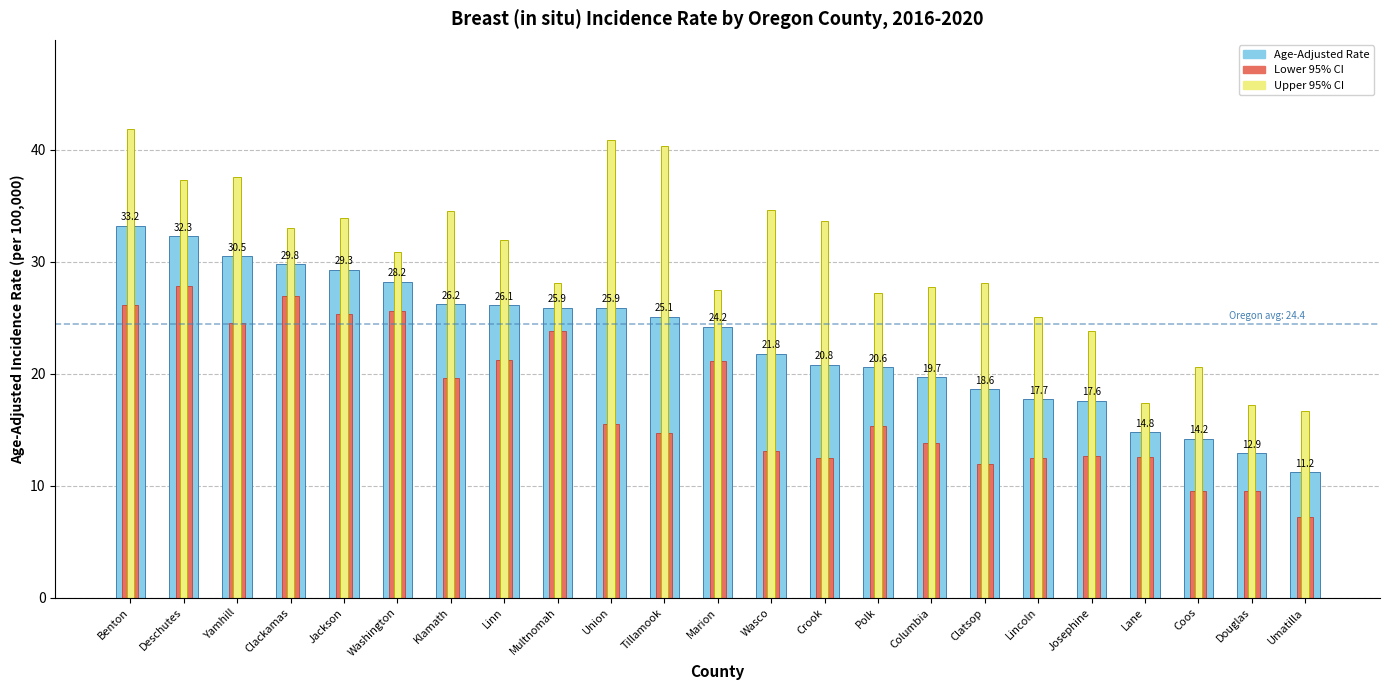

At which category is the sum across all series the highest?

Benton